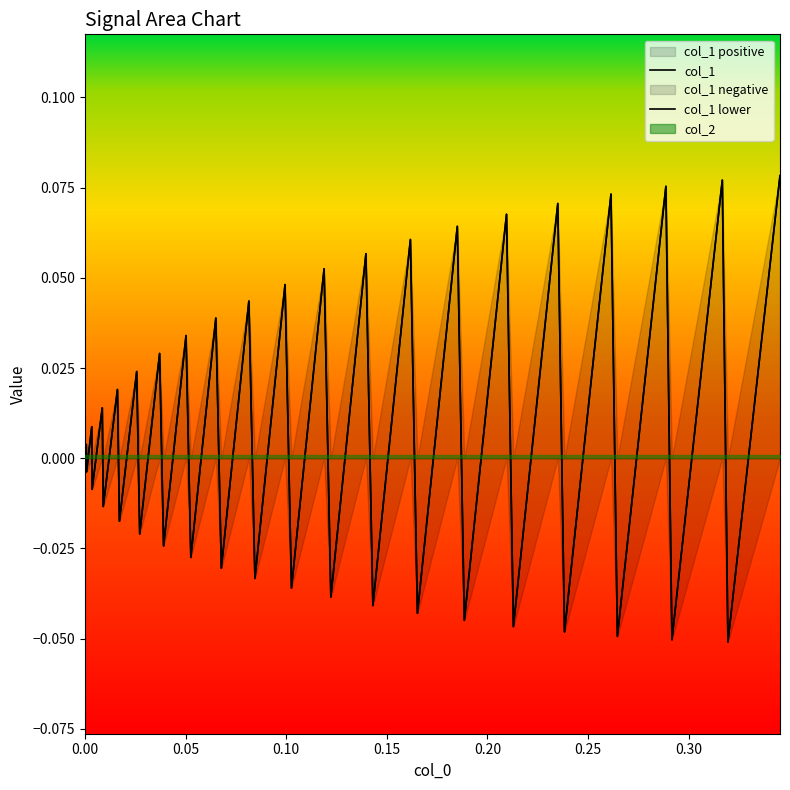

Where does the col_1 lower series first go above 0?

0.05